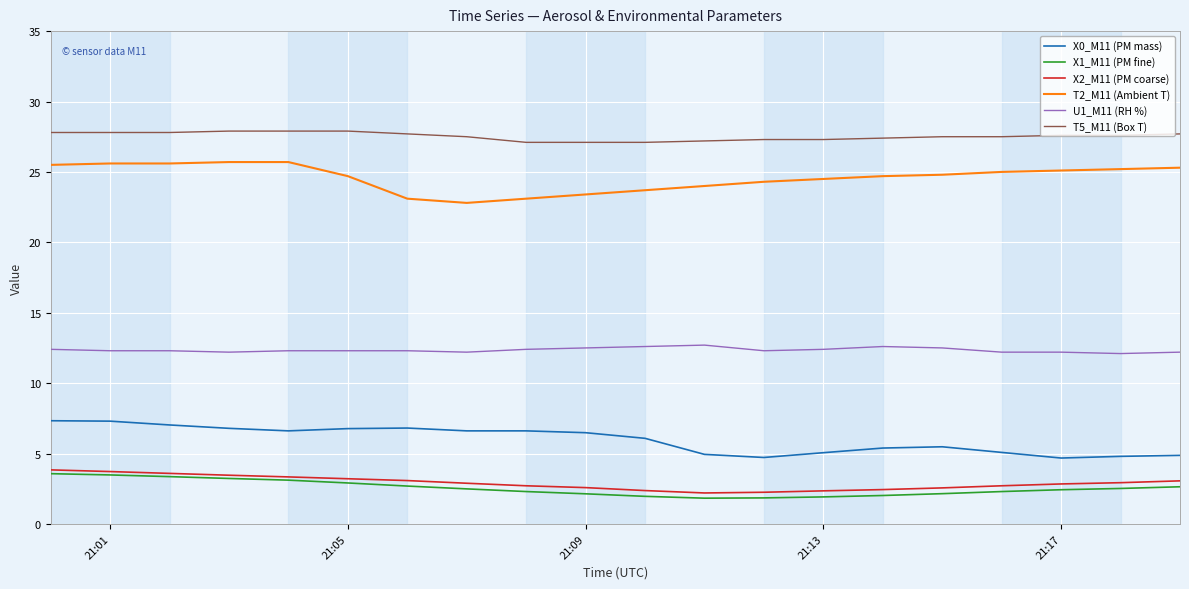

What is the difference between the second highest and minimum values in the X0_M11 (PM mass) series?

2.6